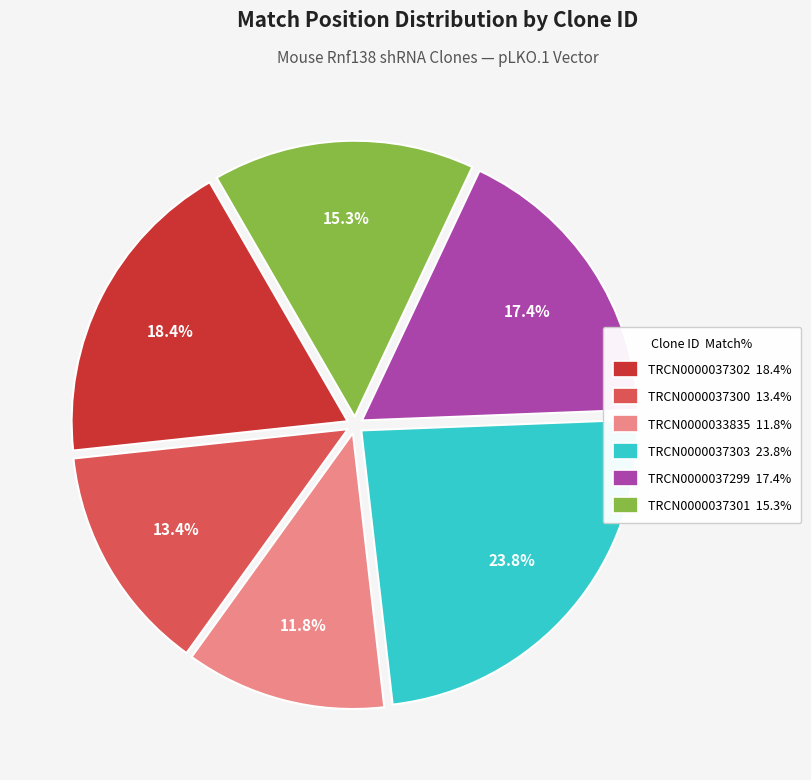

To the nearest percent, what portion does TRCN0000037303 represent?

24%